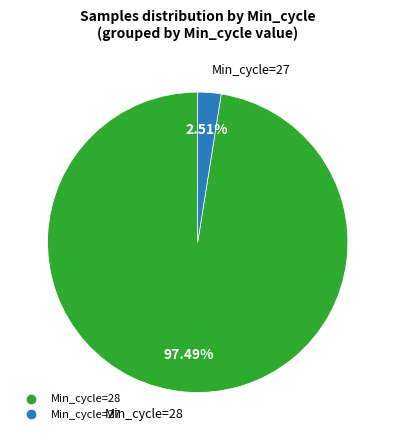

Is there any slice that represents more than half of the pie?

Yes